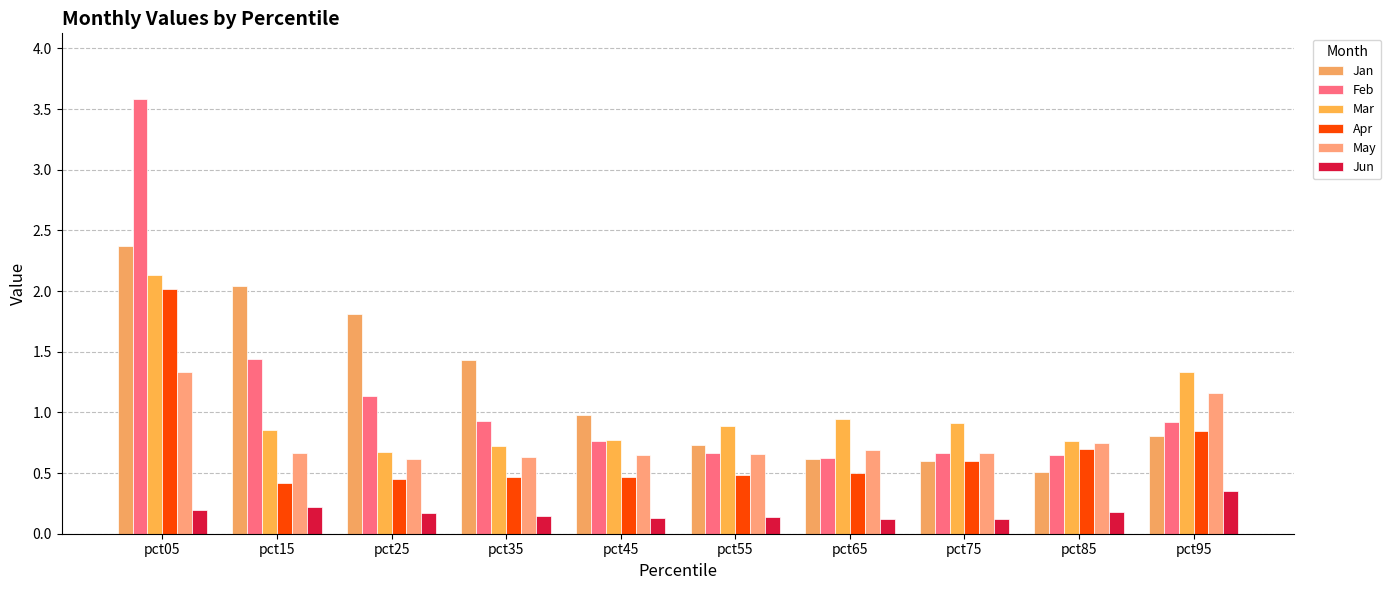

How many data points does each series have?

10